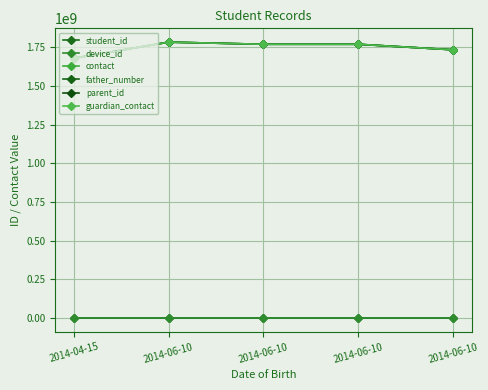

At how many categories does at least one series exceed 762281994?

5